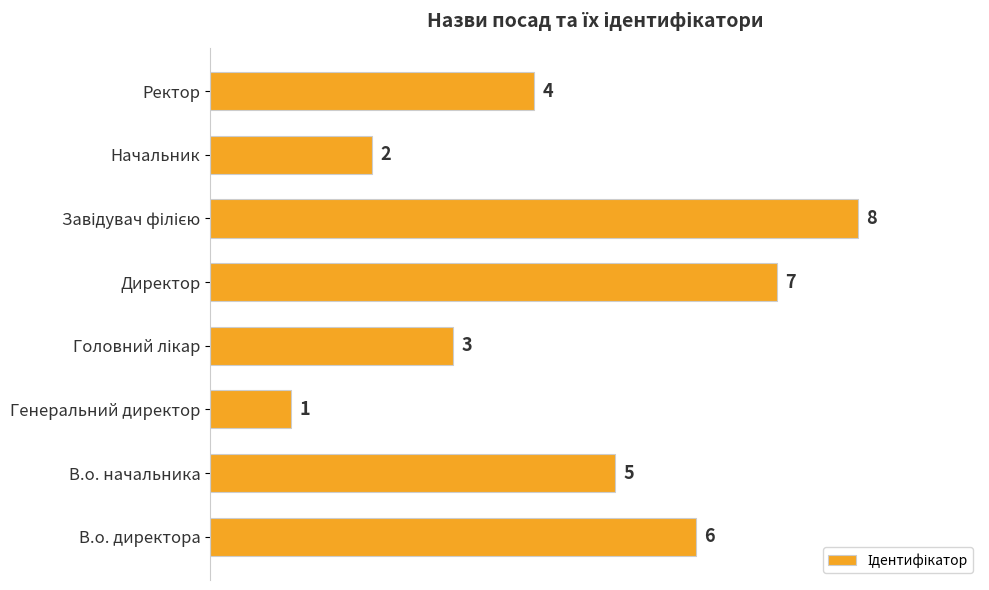

Reading top to bottom, transcribe all the data shown in this chart.

4	2	8	7	3	1	5	6